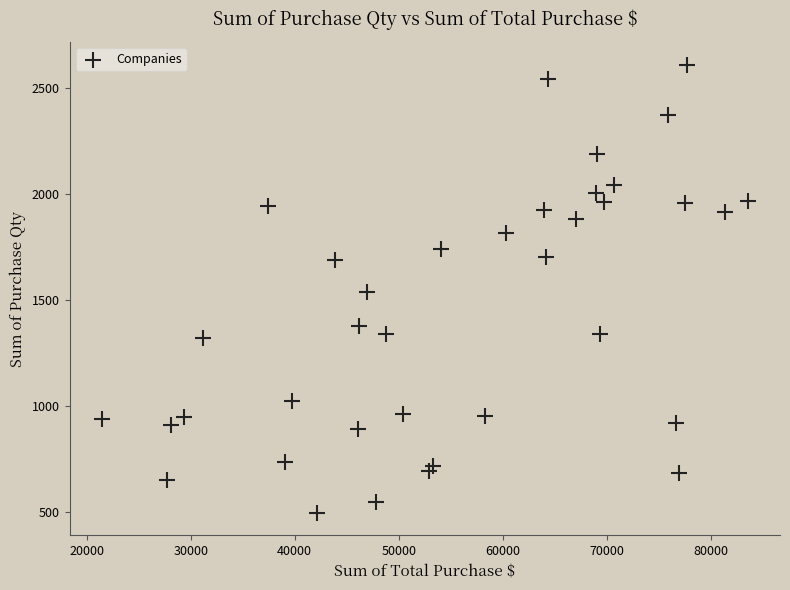

What is the range of X values (max minus min)?

62096